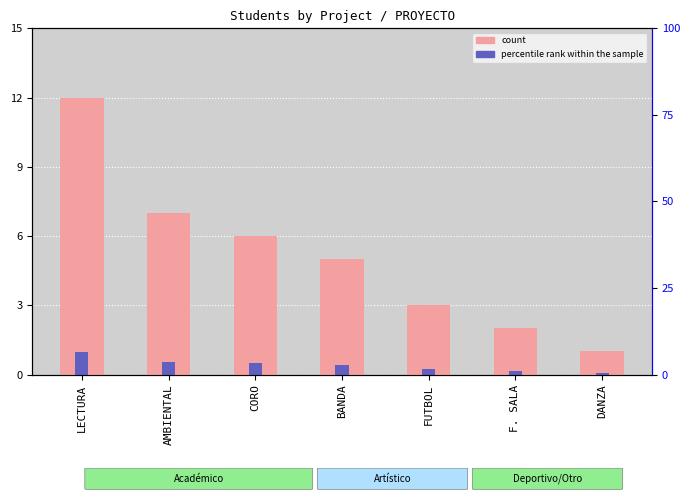

Count the number of categories in the chart.

7